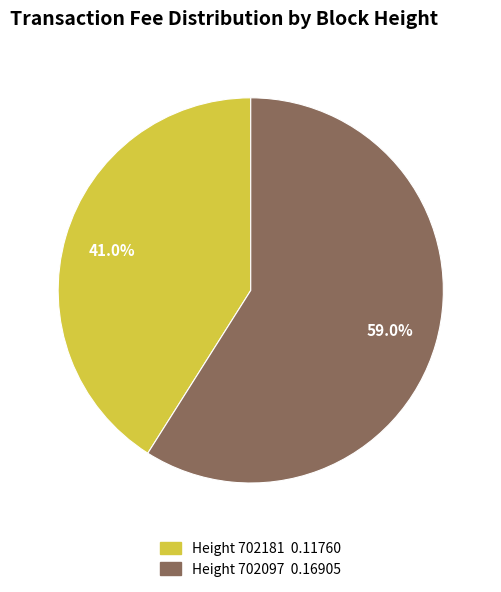

Does any single category account for the majority?

Yes